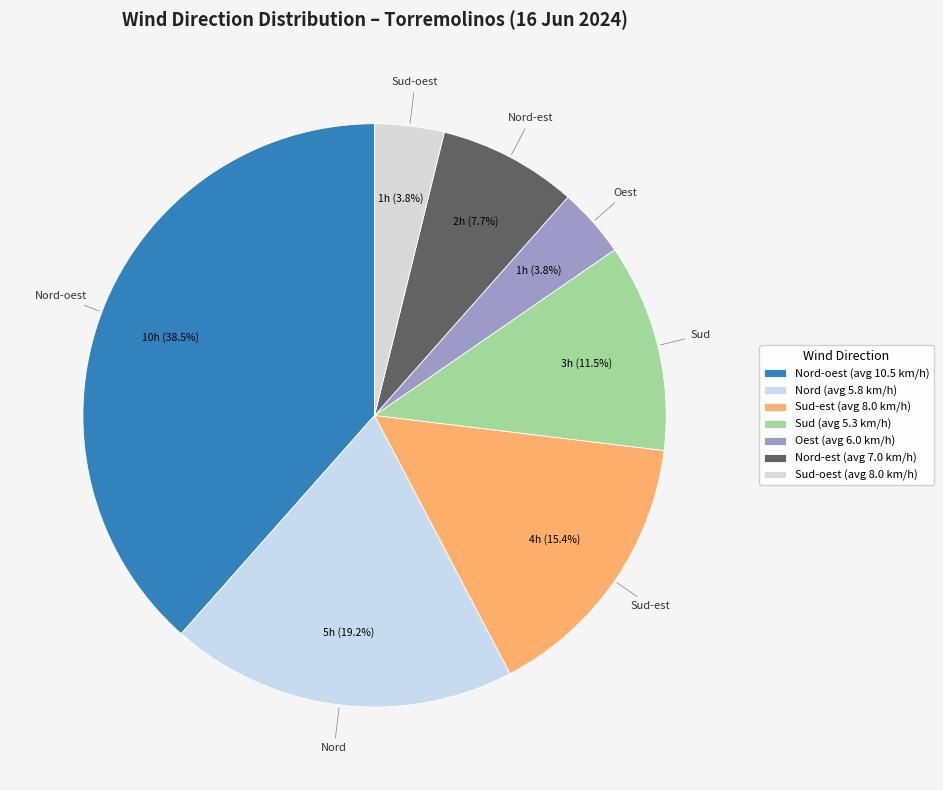

How many segments does this pie chart have?

7